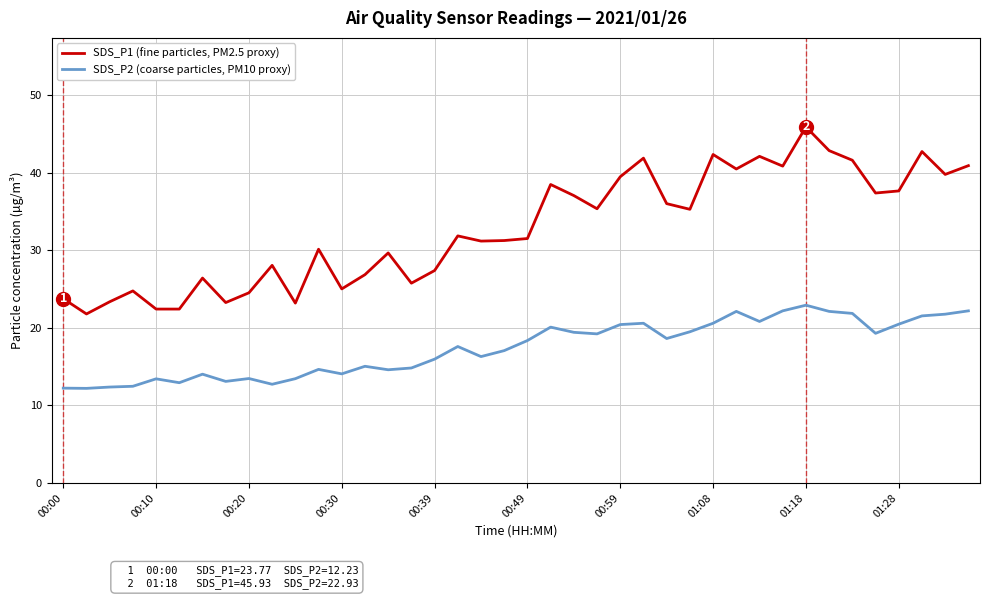

Count the number of data series in this chart.

2